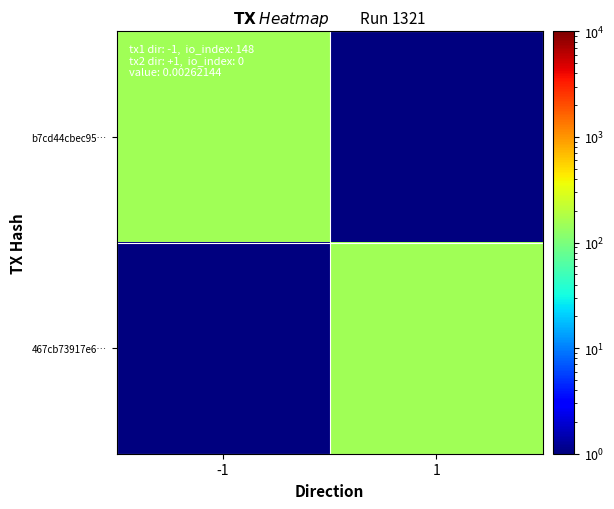

At how many categories does at least one series exceed 21?

2